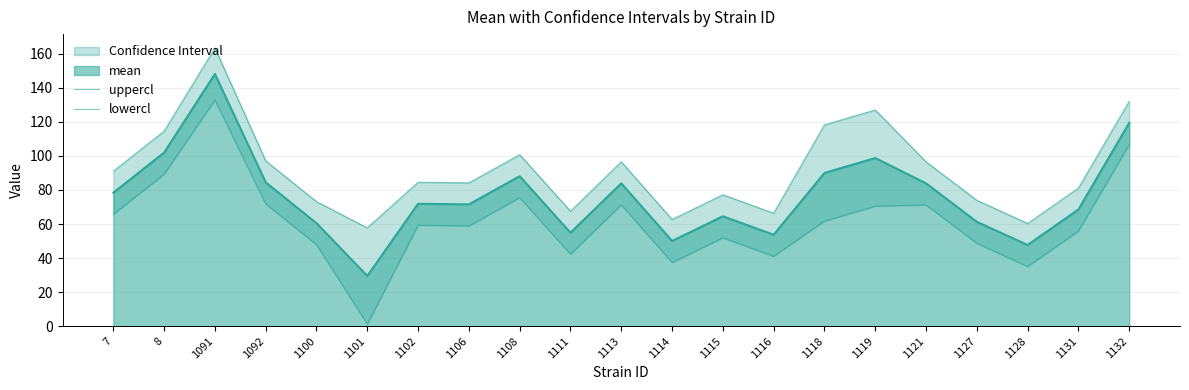

Where is uppercl nearest to the value 110?

8